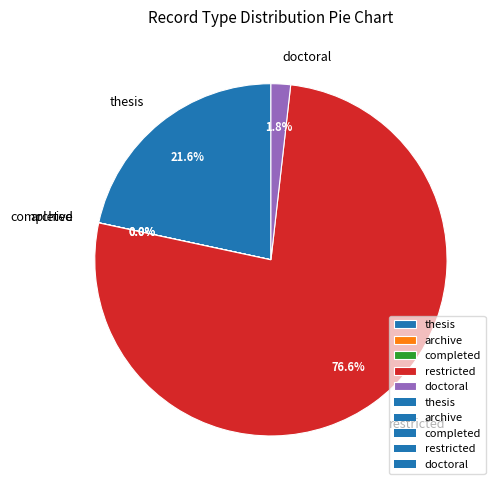

Which category has the biggest portion of the pie?

restricted